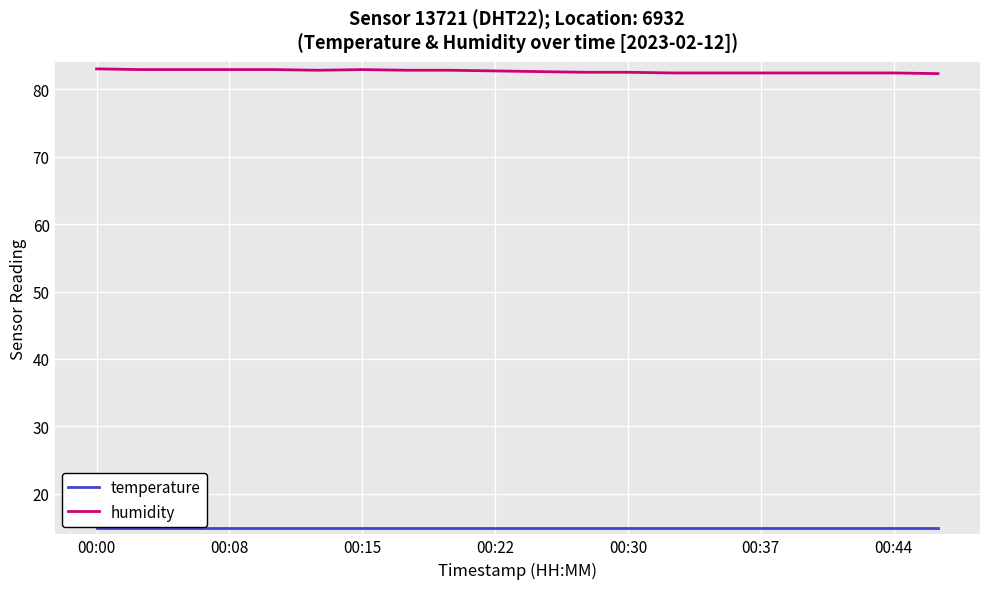

List the series in order of their overall mean, highest first.

humidity, temperature